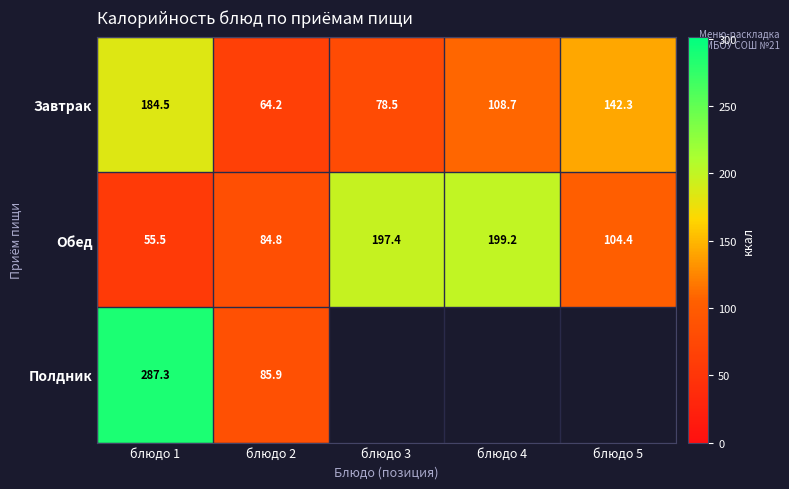

What is the minimum value shown in the chart?

55.5